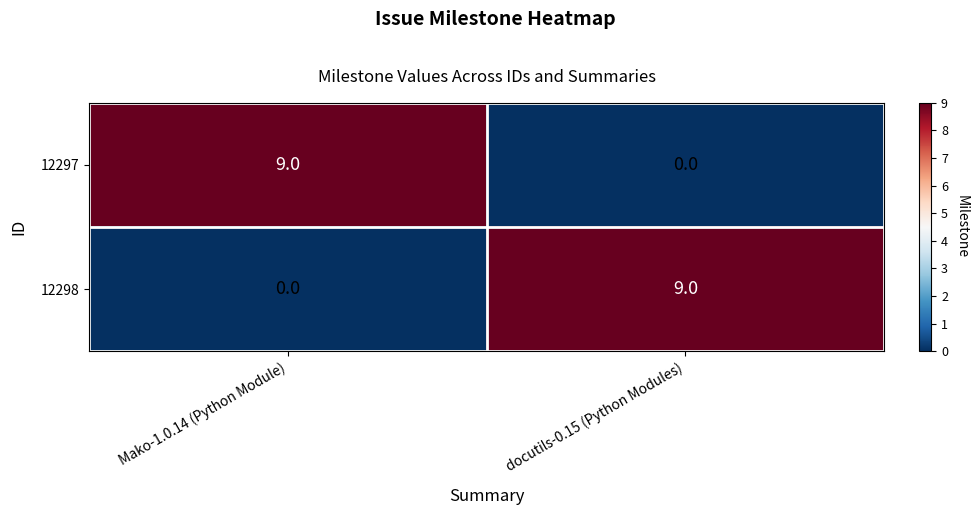

What is the total value across all series at Mako-1.0.14 (Python Module)?

9